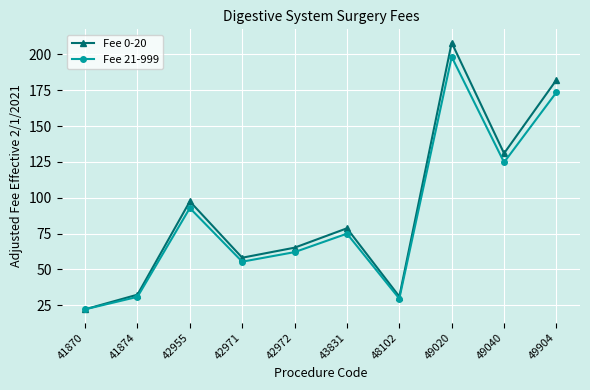

How many interior local valleys does the Fee 21-999 series have?

3